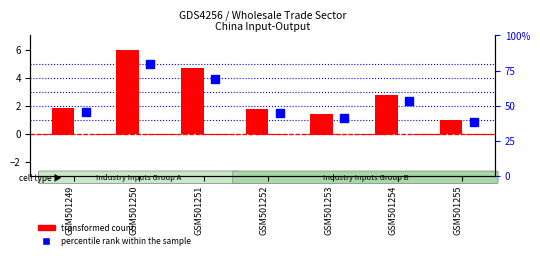

Which series has the largest total across all categories?

transformed count